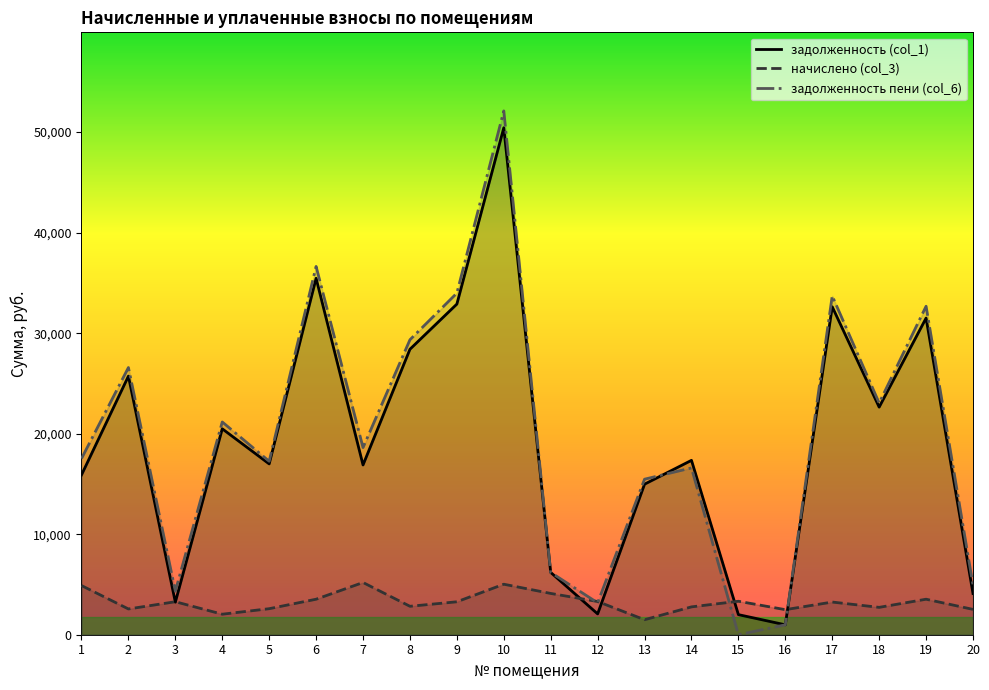

How many interior local valleys does the задолженность пени (col_6) series have?

6